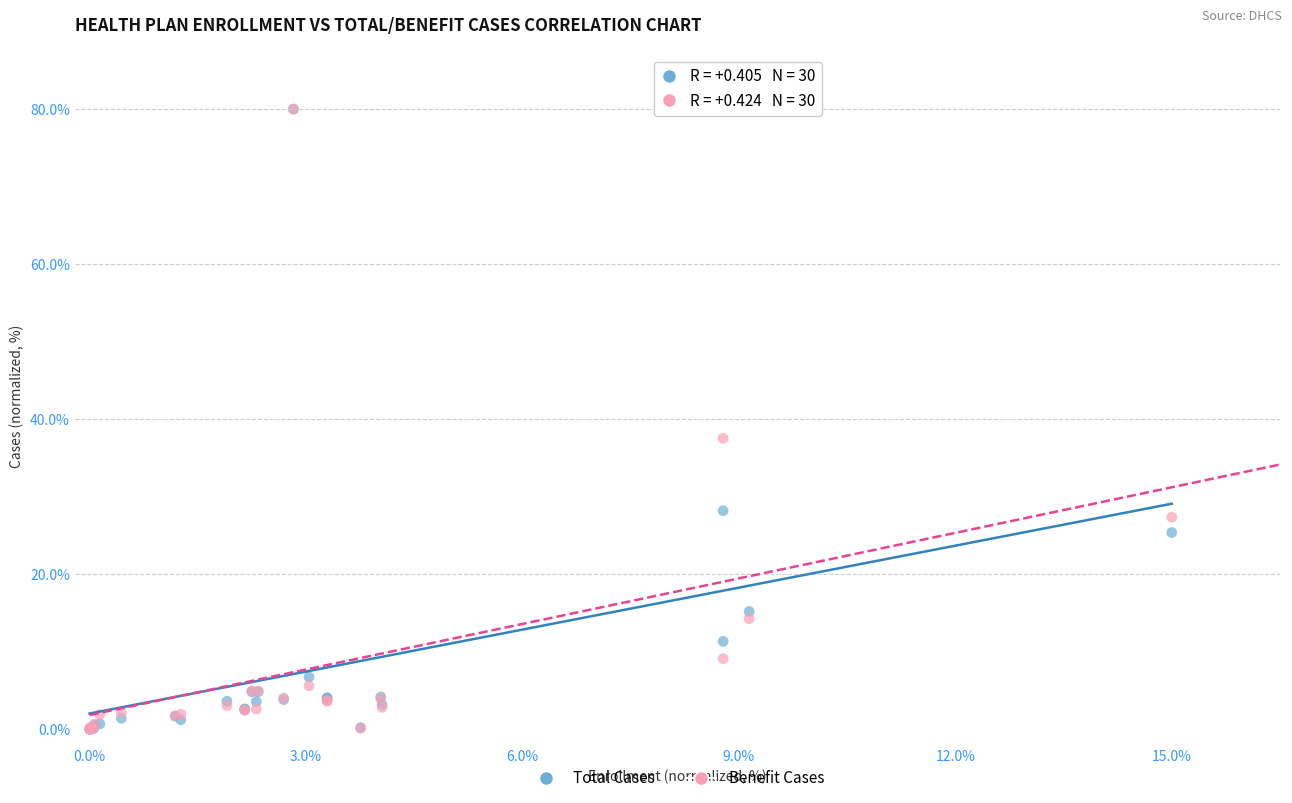

In the Benefit Cases series, what Y value is closest to 40?

37.5